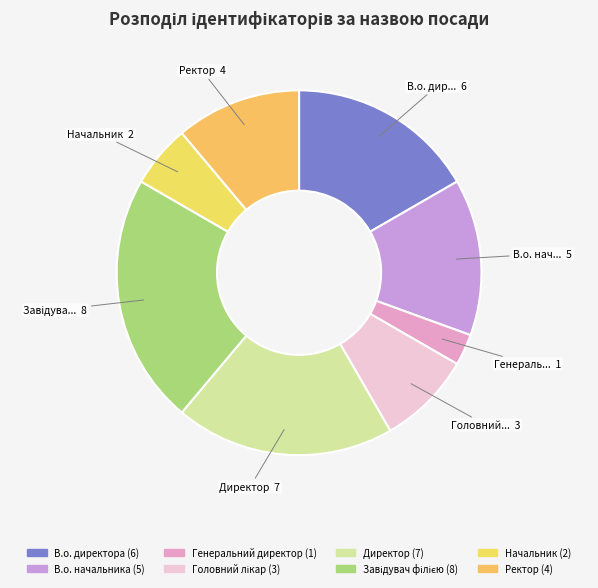

How many slices are in this pie chart?

8